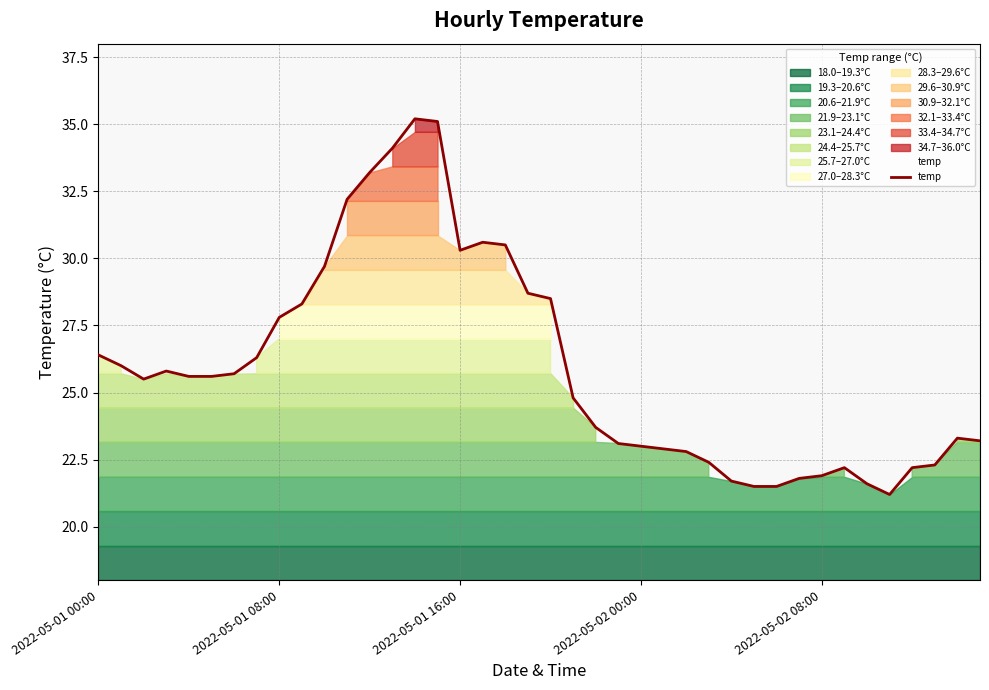

Is it true that temp equals 14.8 at 2022-05-01 16:00?

False